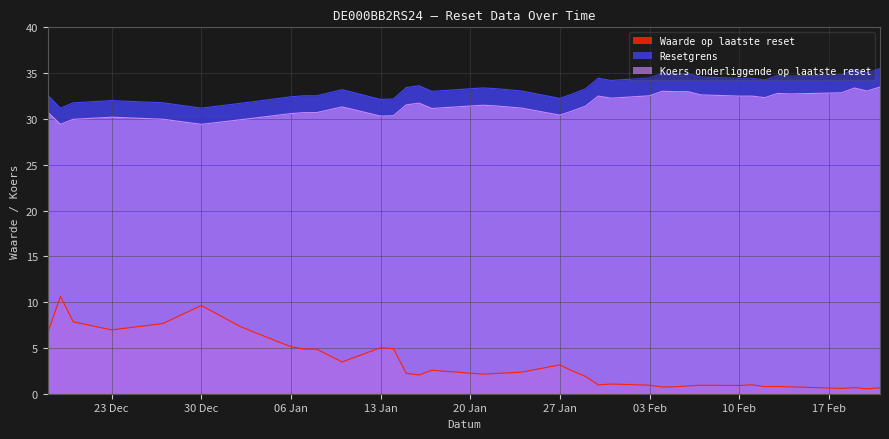

Rank the series at 30 Dec from lowest to highest value.

Waarde op laatste reset, Koers onderliggende op laatste reset, Resetgrens